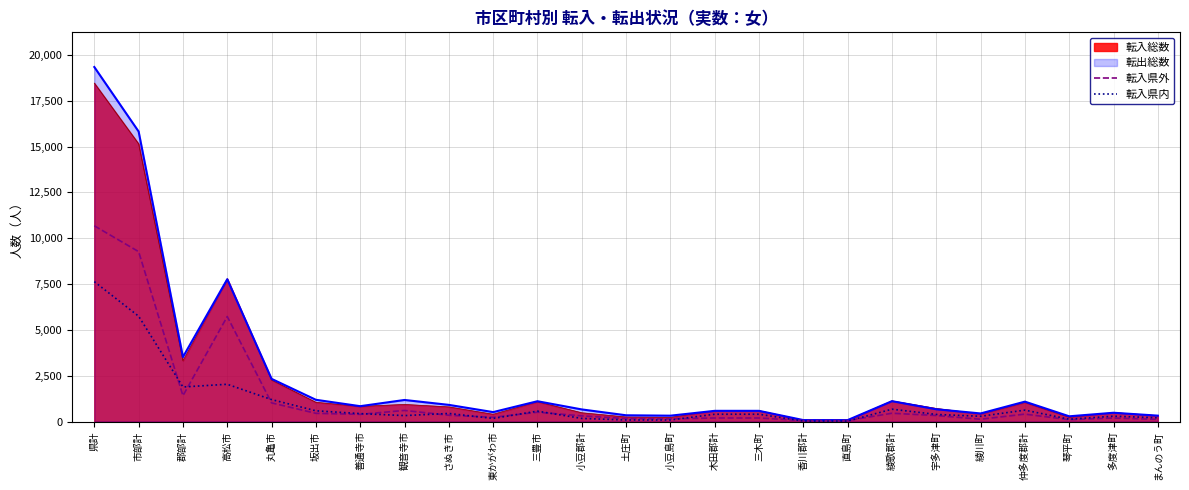

Count the number of categories in the chart.

25